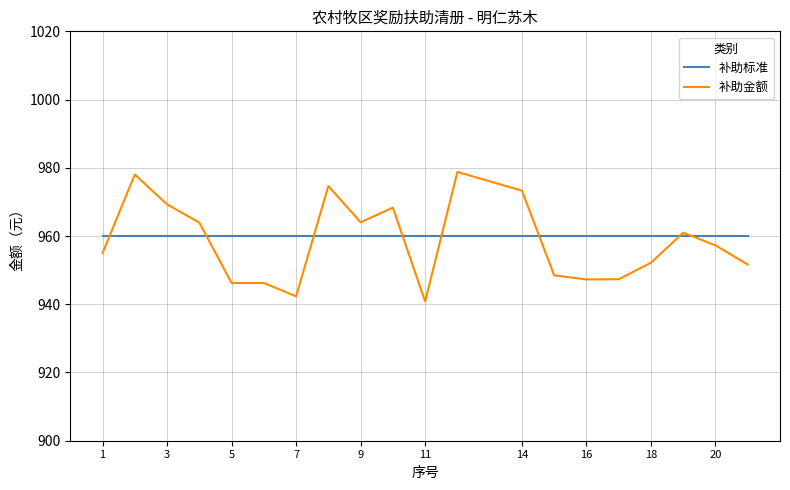

Which series ends up on top after the final intersection of 补助金额 and 补助标准?

补助标准